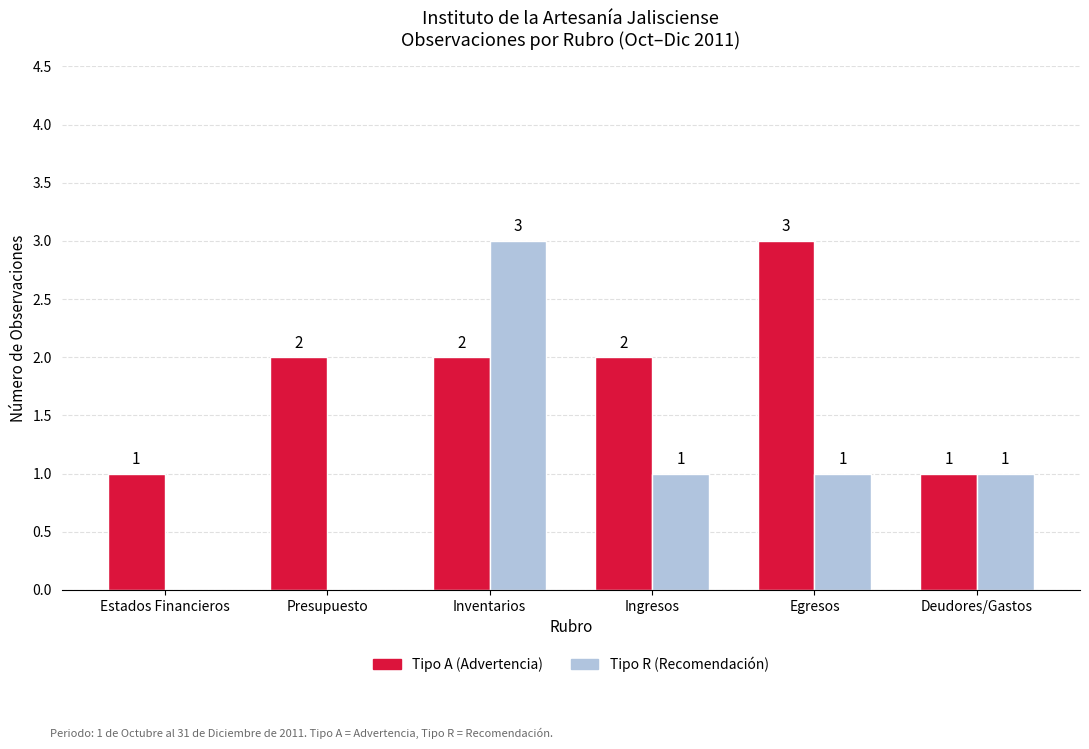

Are the bars grouped side by side (vs. stacked)?

Yes